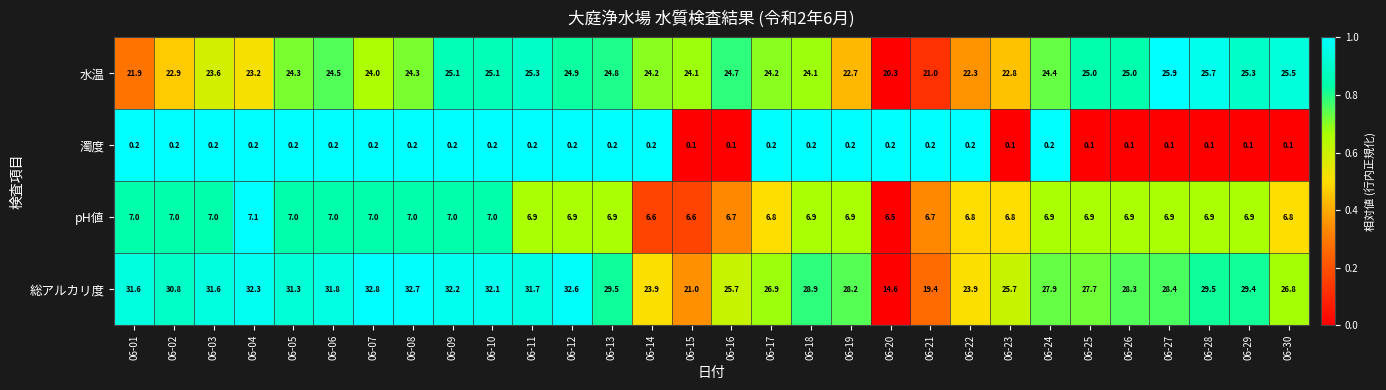

What is the difference between the maximum and minimum values in the 総アルカリ度 series?

18.2